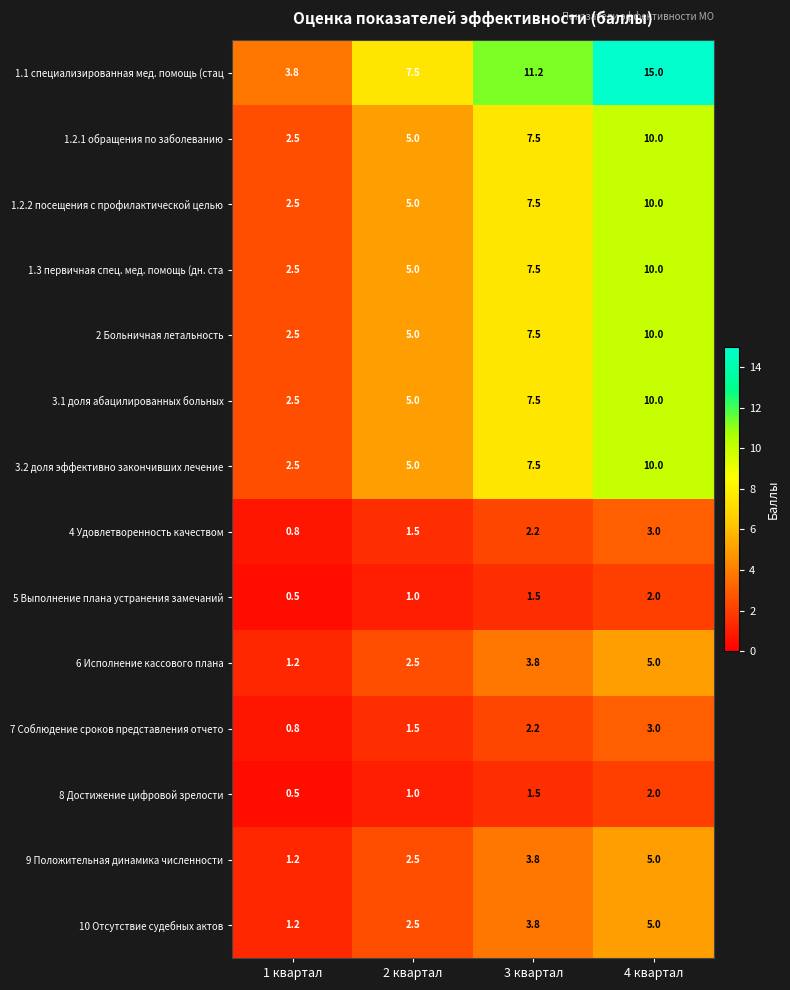

The 1.2.2 посещения с профилактической целью series shows 7.5 at 3 квартал. True or false?

True